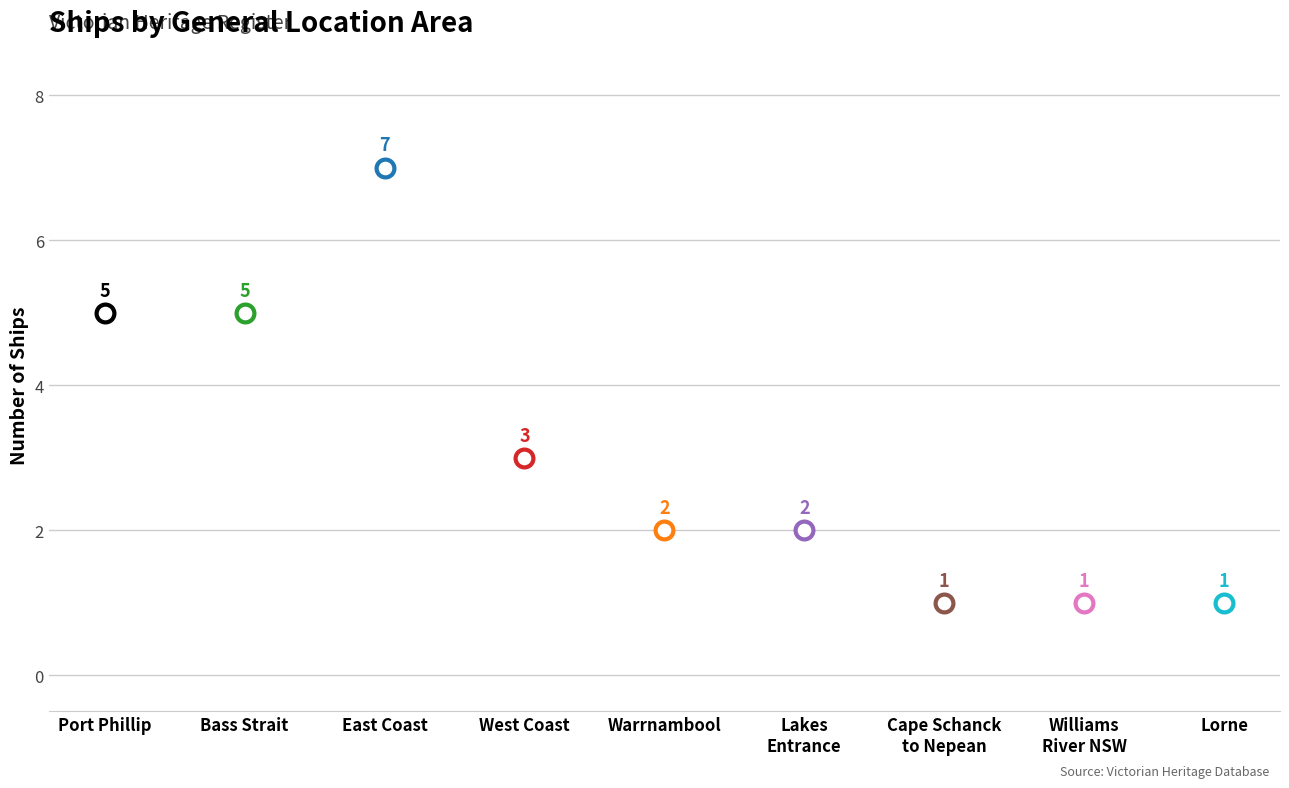

What is the change in value from Lakes Entrance to Between Cape Schanck and Point Nepean?

-1